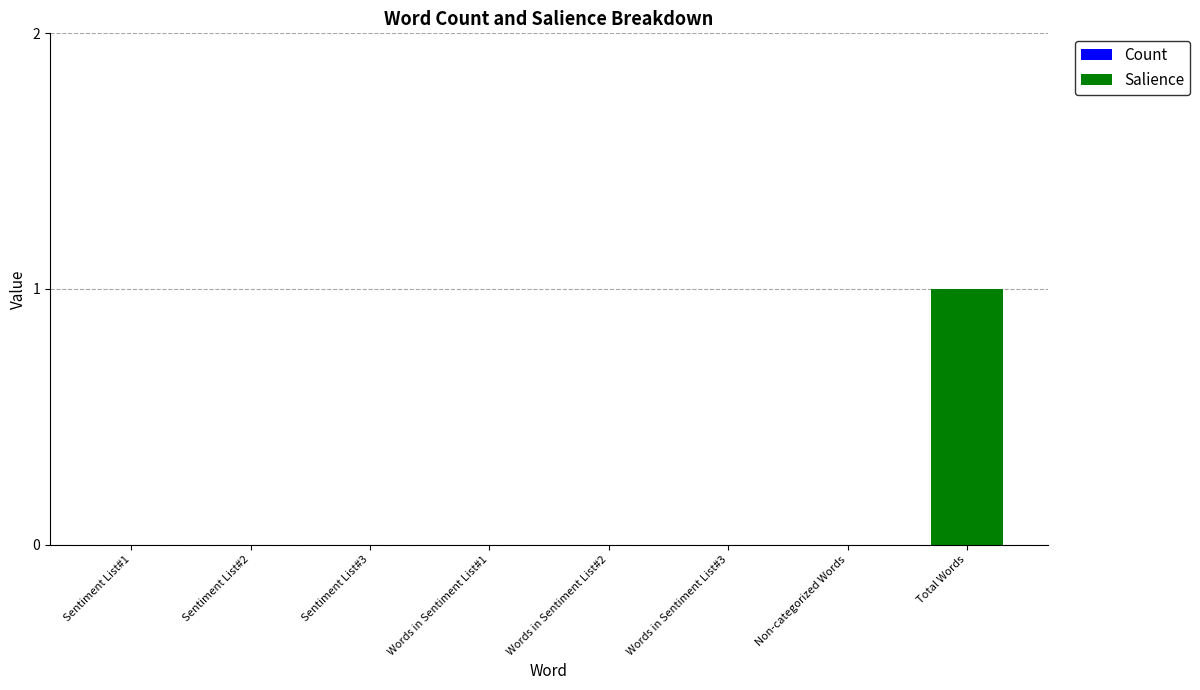

Count the number of data series in this chart.

1